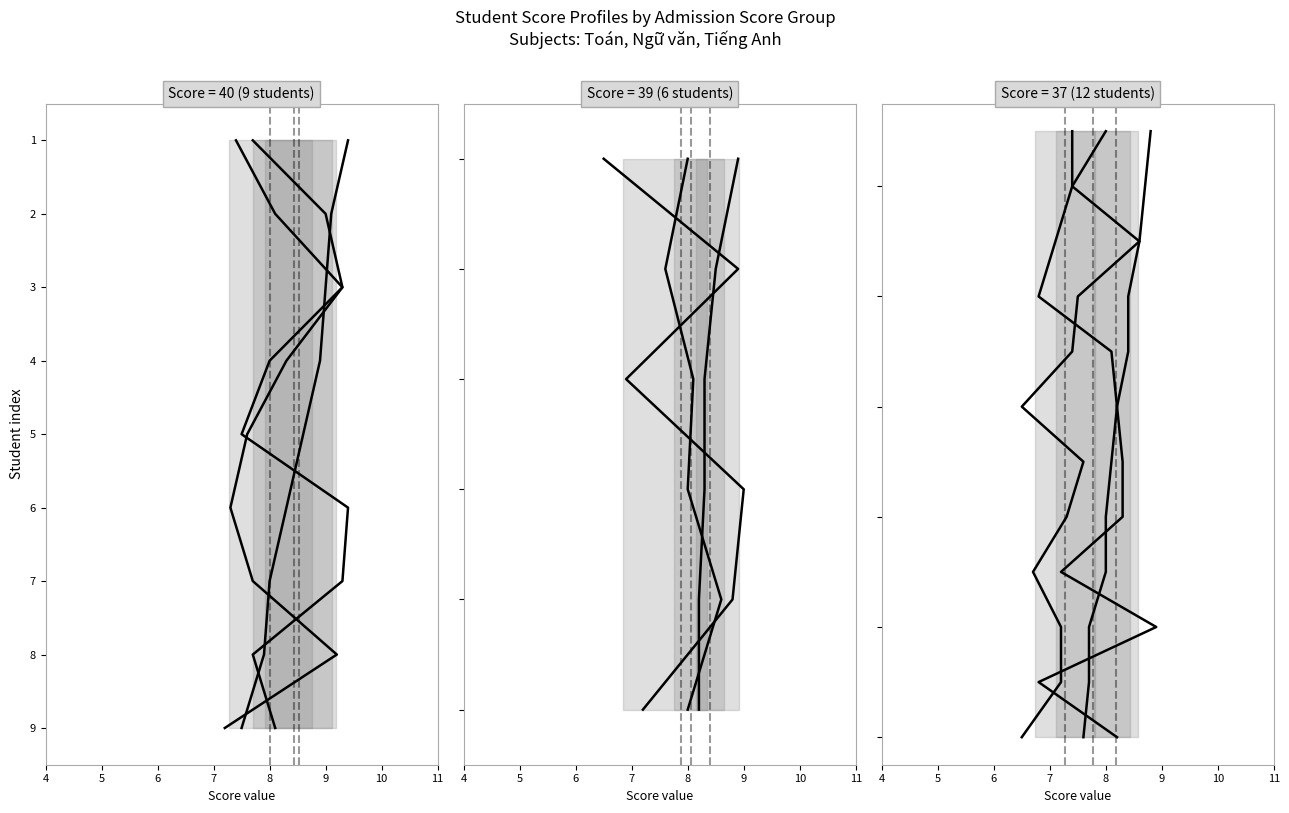

Is the value of Toan at 11 greater than the value of Ngu van at 10?

Yes